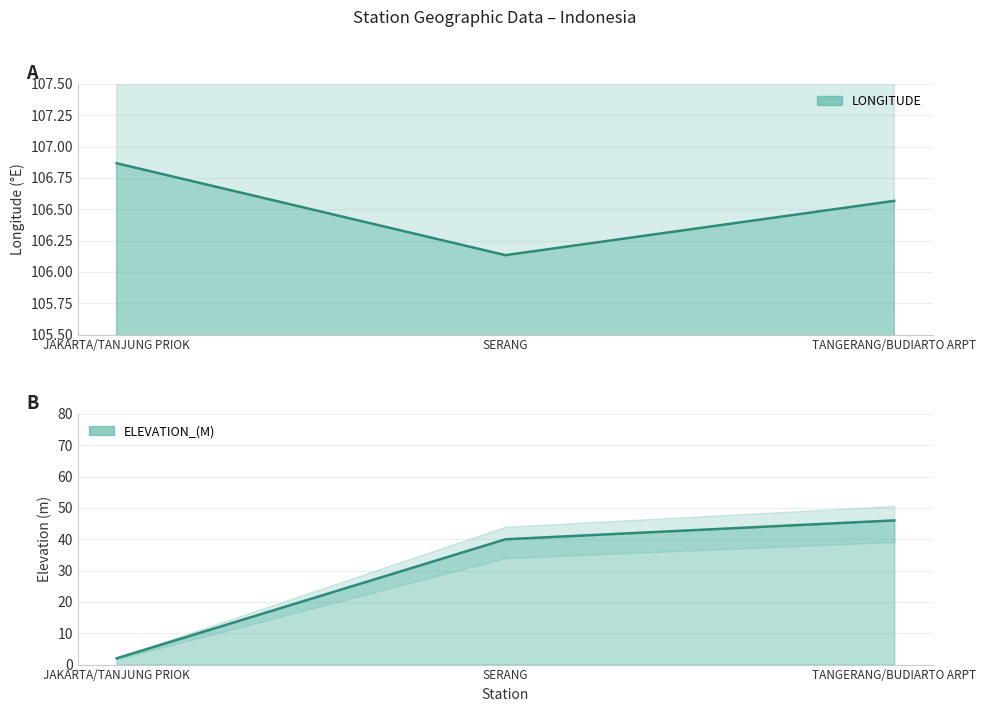

Between JAKARTA/TANJUNG PRIOK and SERANG, which is larger?

JAKARTA/TANJUNG PRIOK